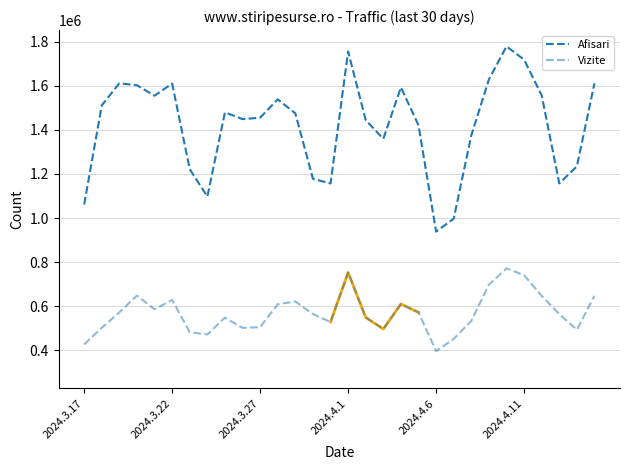

What is the maximum value for Vizite?

771517